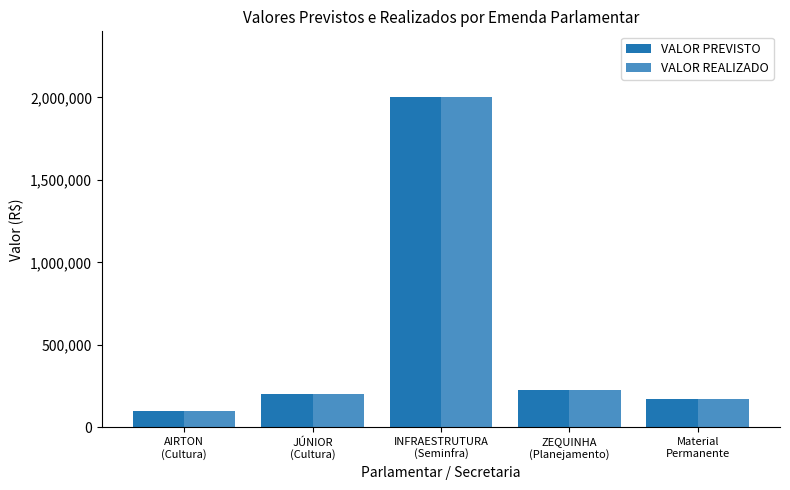

How many data points in VALOR PREVISTO are less than 200000?

2